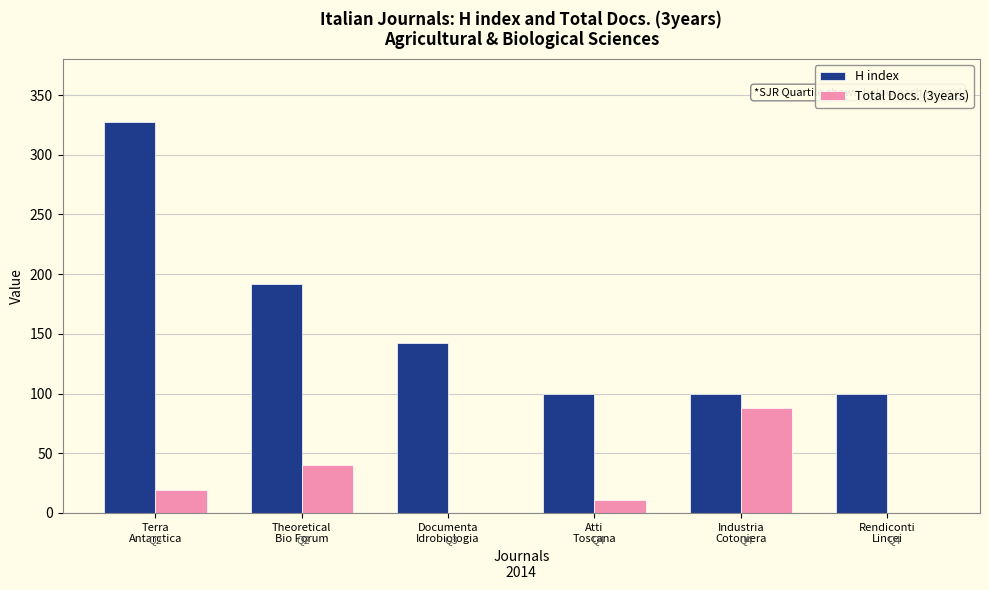

Which series has the largest total across all categories?

H index